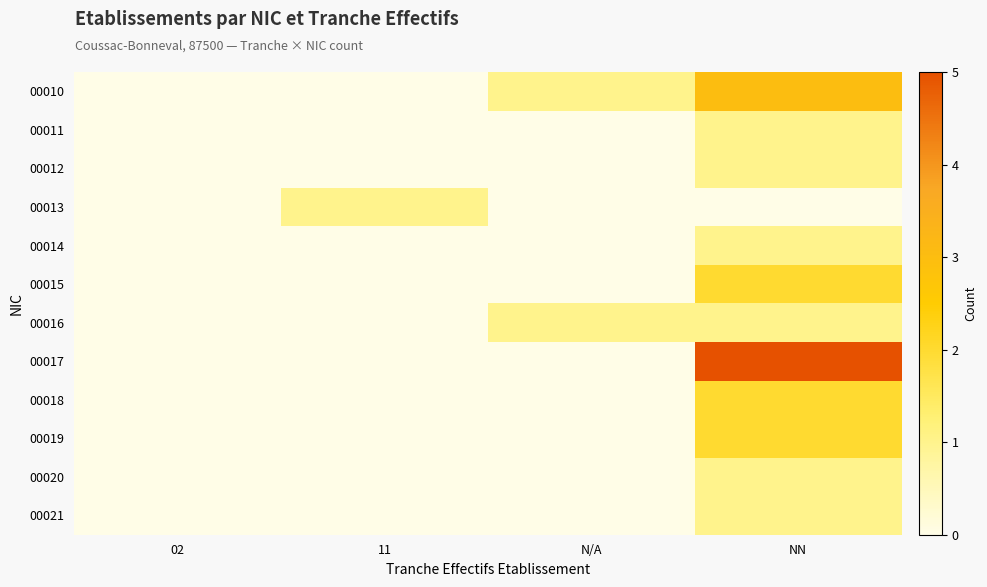

At which category does the chart reach its minimum across all series?

02